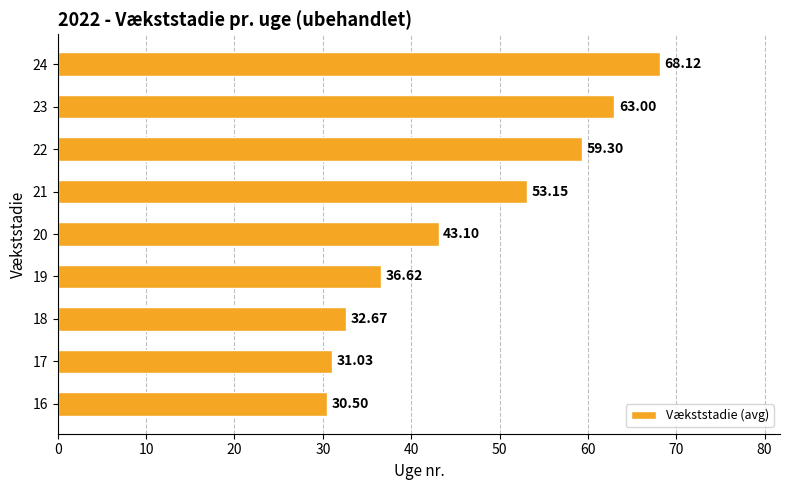

What is the sum of the values at 20 and 18?

75.8